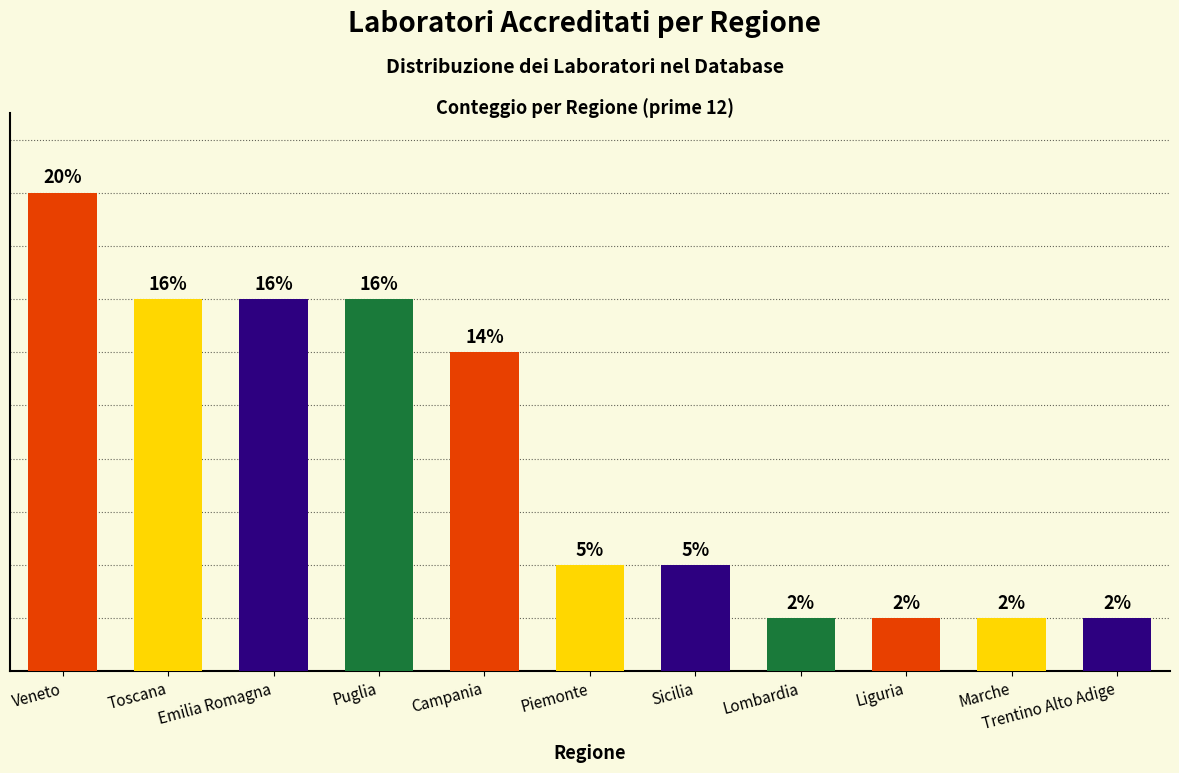

List the labels in order of value, largest first.

Veneto, Toscana, Emilia Romagna, Puglia, Campania, Piemonte, Sicilia, Lombardia, Liguria, Marche, Trentino Alto Adige